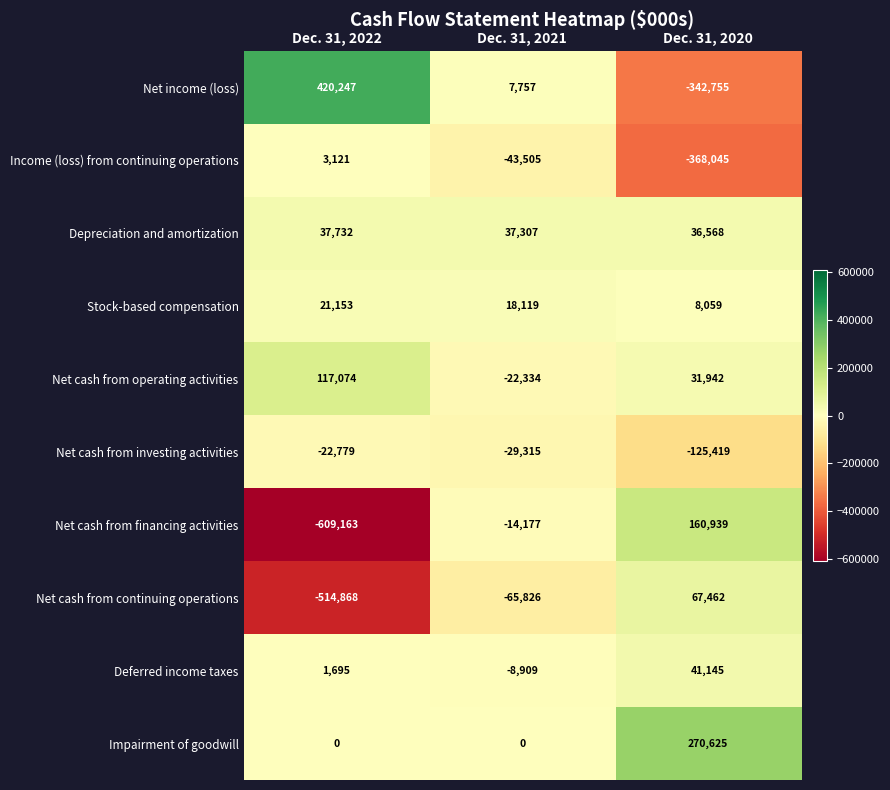

Is it true that Impairment of goodwill equals 0 at Dec. 31, 2022?

True